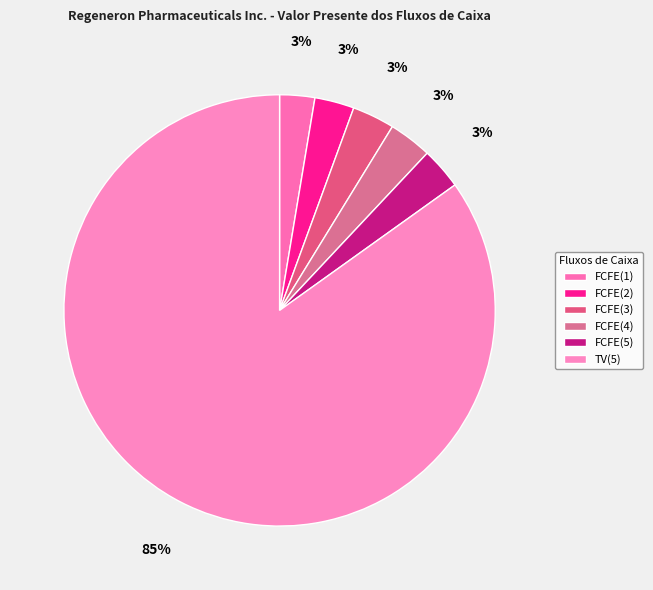

What is the majority slice?

TV(5)